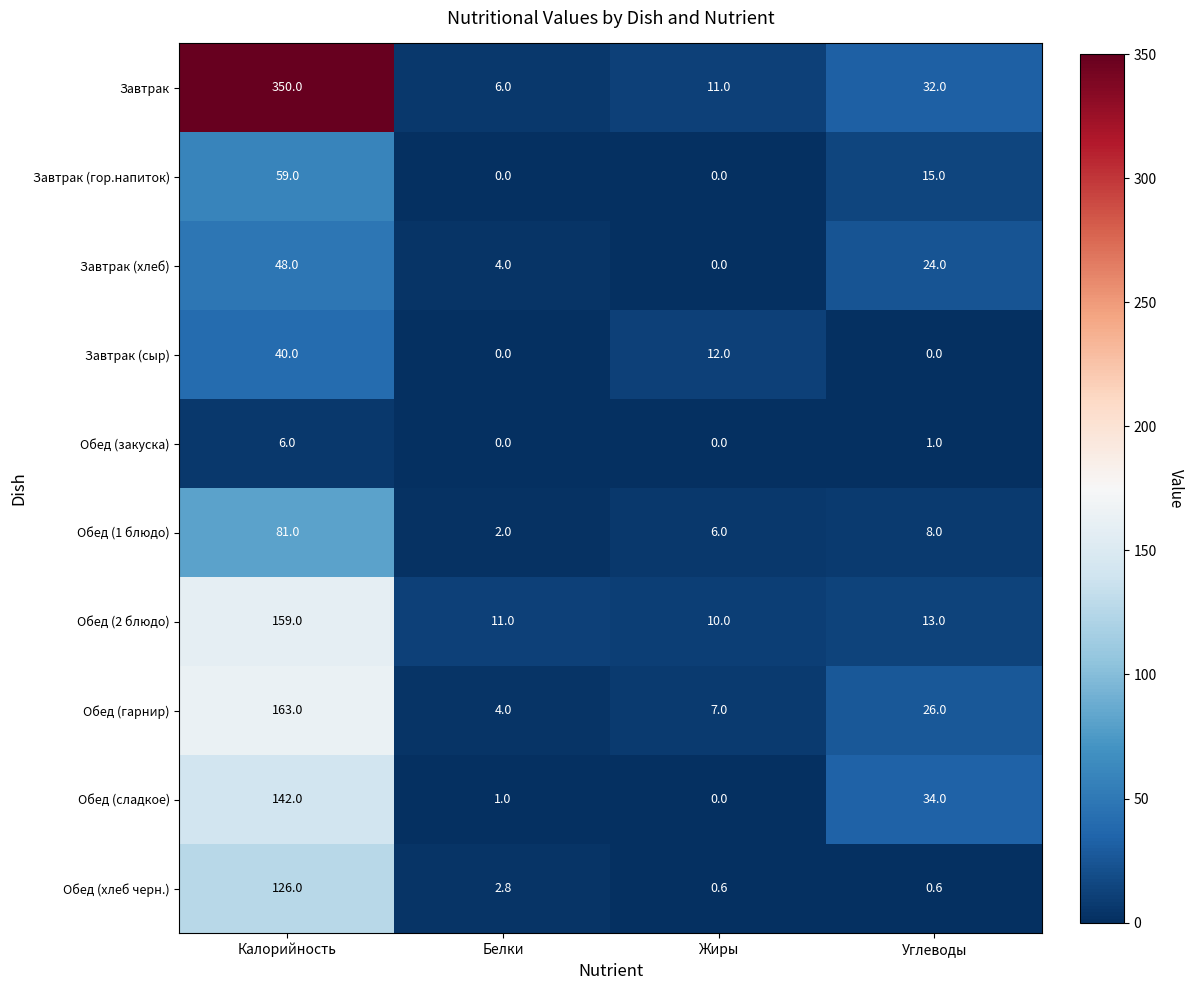

What is the spread (max minus min) of values at Углеводы?

34.0